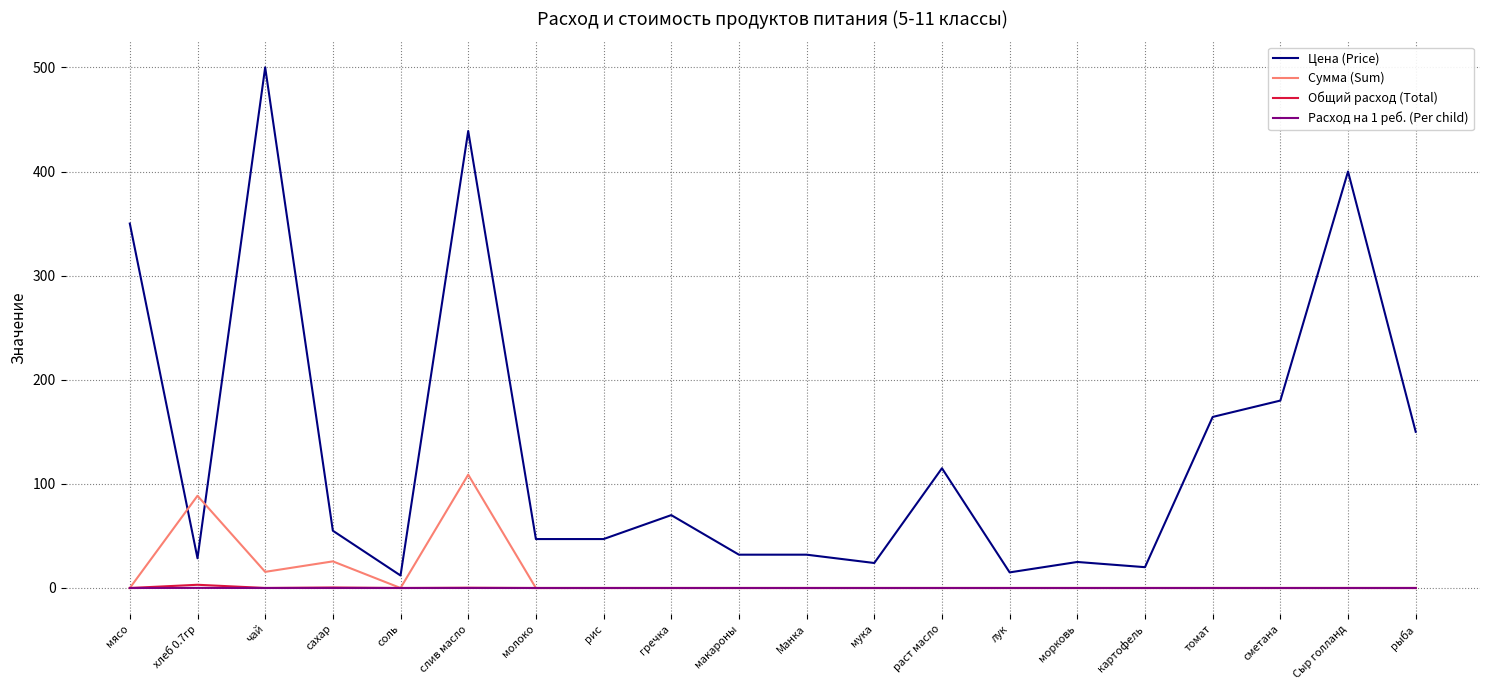

What position from the left is раст масло?

13